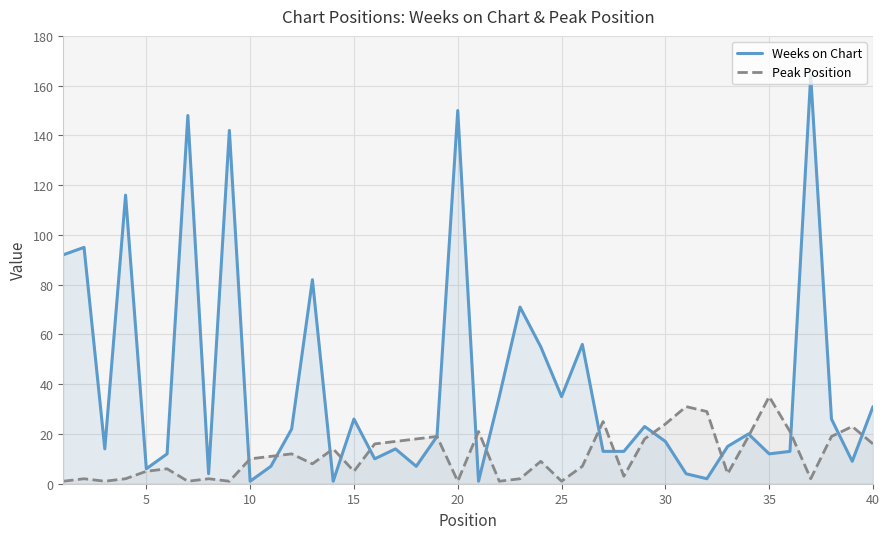

What is the difference between the maximum and minimum values in the Peak Position series?

34